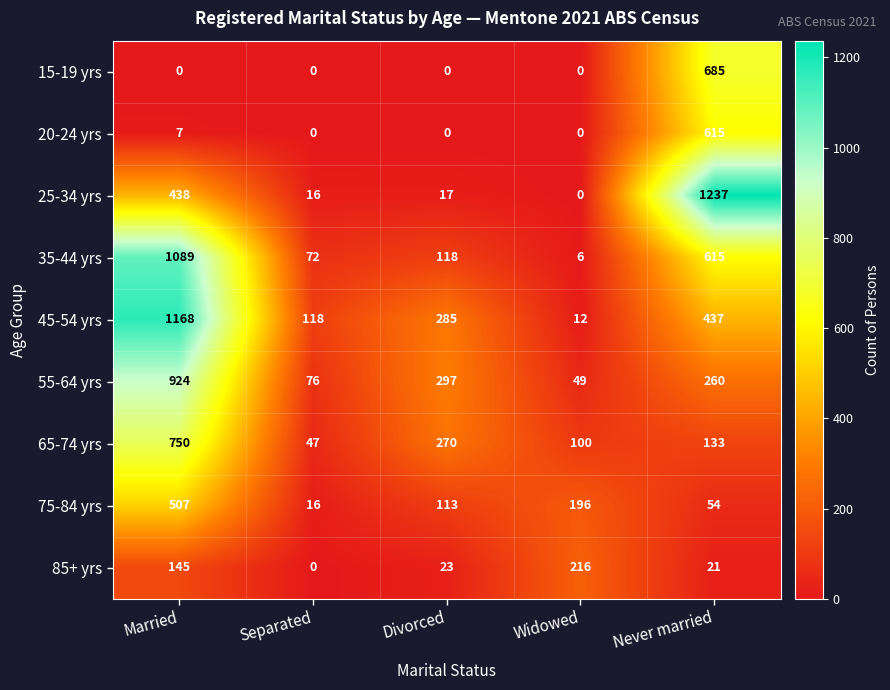

At which category is the sum across all series the highest?

Married